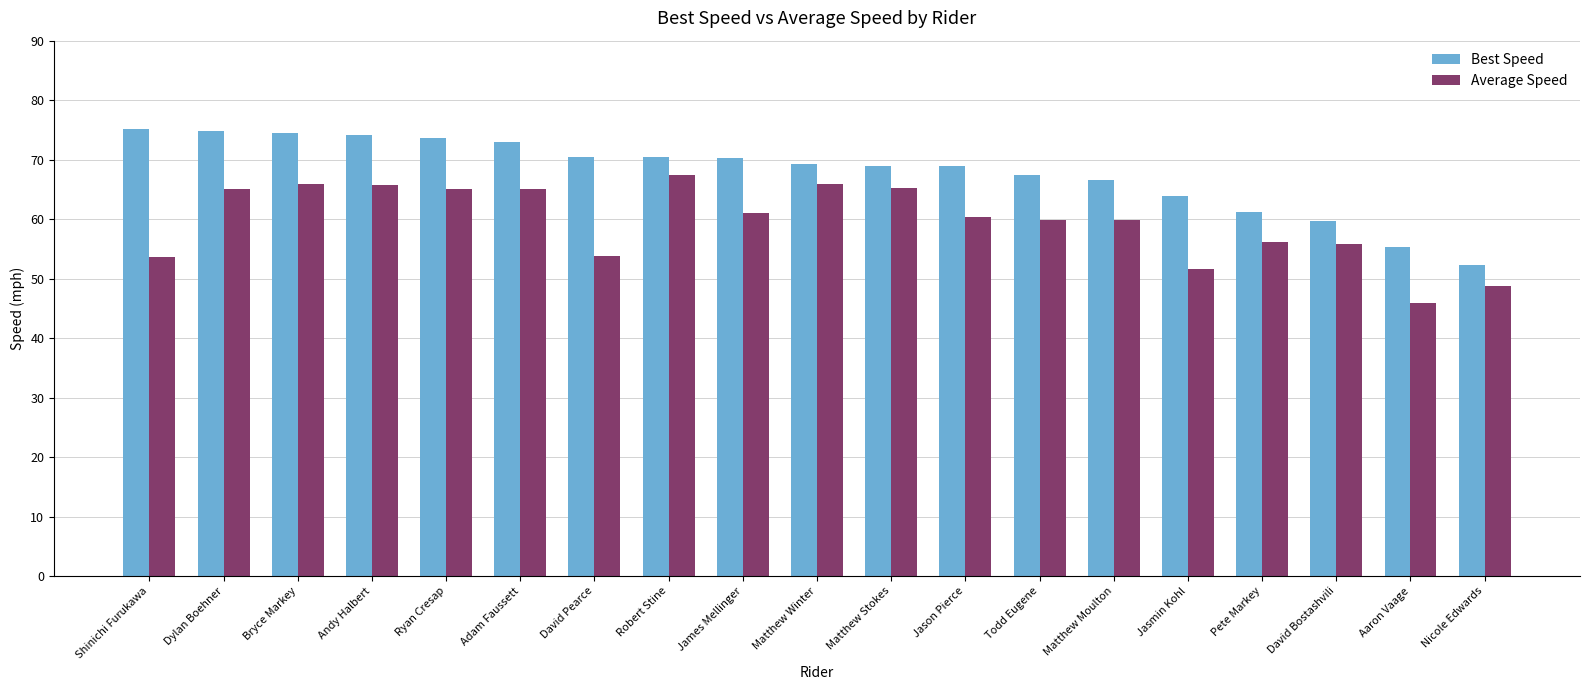

The value of Best Speed at Todd Eugene is 24.4. True or false?

False